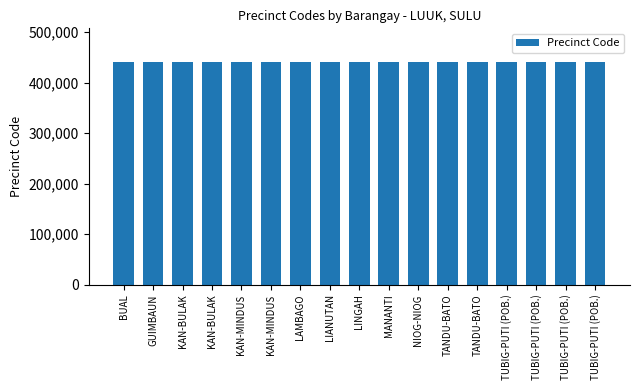

Reading left to right, what are all the values shown in this chart?

BUAL=441457	GUIMBAUN=441458	KAN-BULAK=441459	KAN-BULAK=441460	KAN-MINDUS=441461	KAN-MINDUS=441462	LAMBAGO=441463	LIANUTAN=441464	LINGAH=441465	MANANTI=441466	NIOG-NIOG=441467	TANDU-BATO=441468	TANDU-BATO=441469	TUBIG-PUTI (POB.)=441452	TUBIG-PUTI (POB.)=441453	TUBIG-PUTI (POB.)=441454	TUBIG-PUTI (POB.)=441455